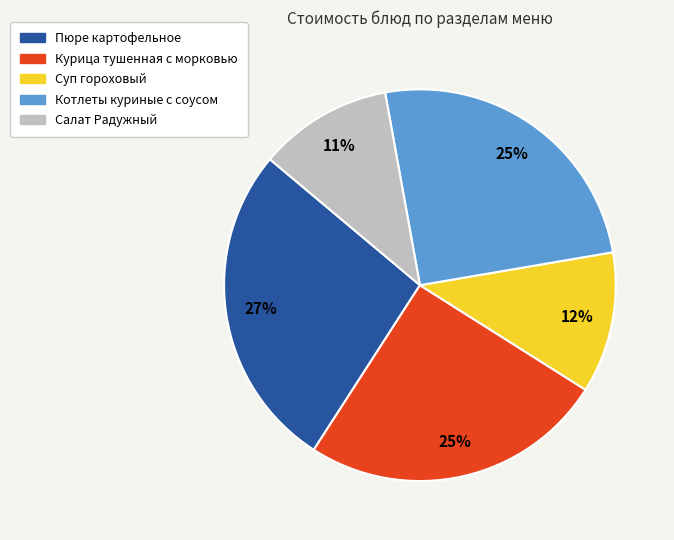

What percentage is the Суп гороховый slice, to the nearest percent?

12%